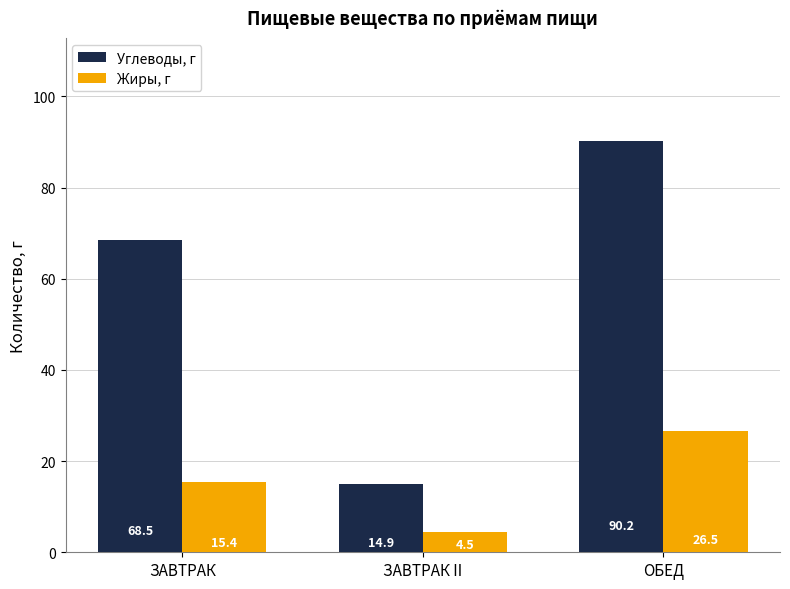

What is the label of the 3rd bar from the right?

ЗАВТРАК